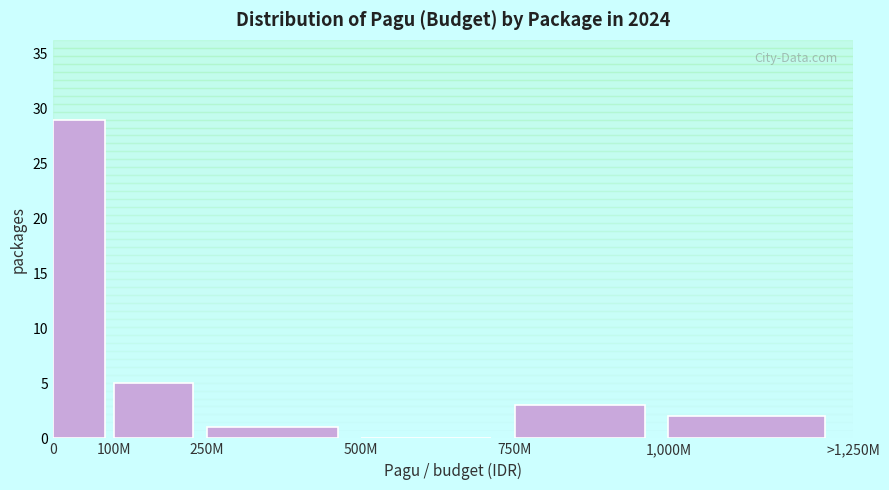

Reading left to right, transcribe all the data shown in this chart.

0=29	100M=5	250M=1	500M=0	750M=3	1,000M=2